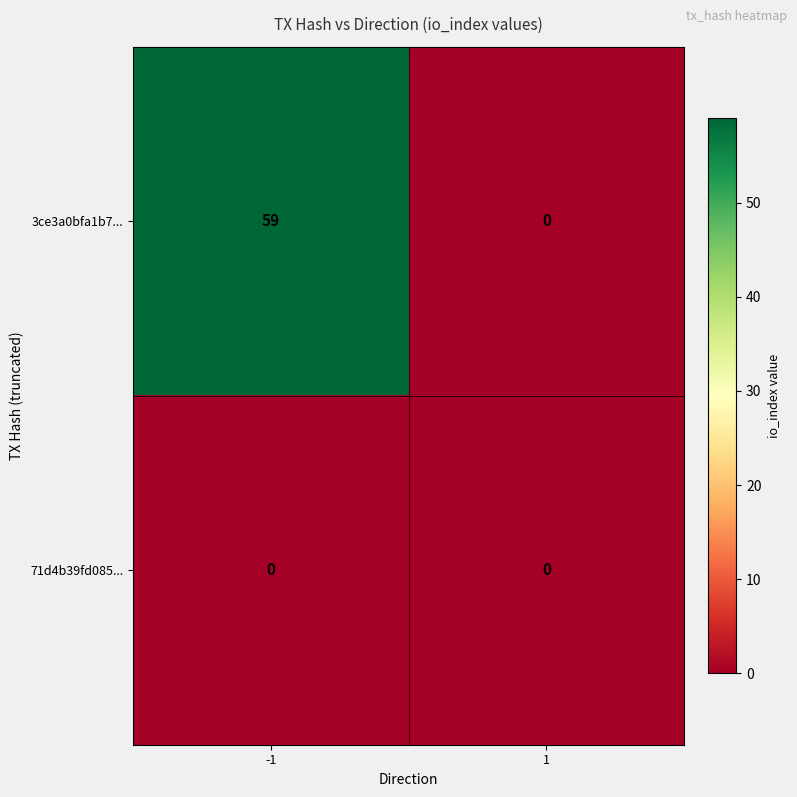

At which category does the chart reach its peak across all series?

-1